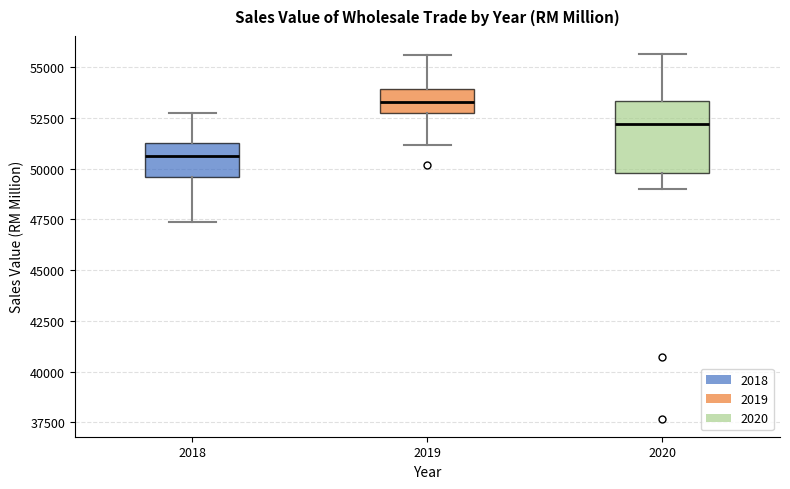

Reading left to right, read every box against the y-axis: the position of its median line, the range the box covers, and the ends of its whiskers. The values are not printed on the chart, so give them approximately, as read against the axis.

2018: median 50500, box 49500 to 51500, whiskers 47500 to 52500
2019: median 53500, box 52500 to 54000, whiskers 51000 to 55500
2020: median 52000, box 50000 to 53500, whiskers 49000 to 55500